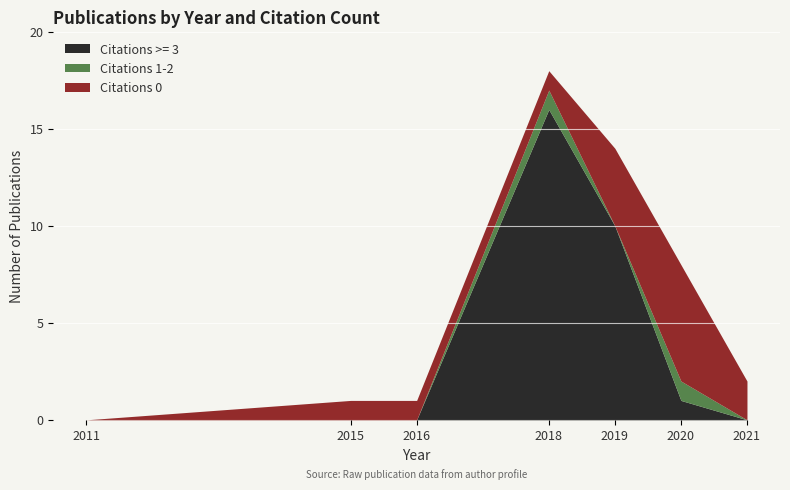

How many times do Citations 0 and Citations >= 3 cross each other?

2